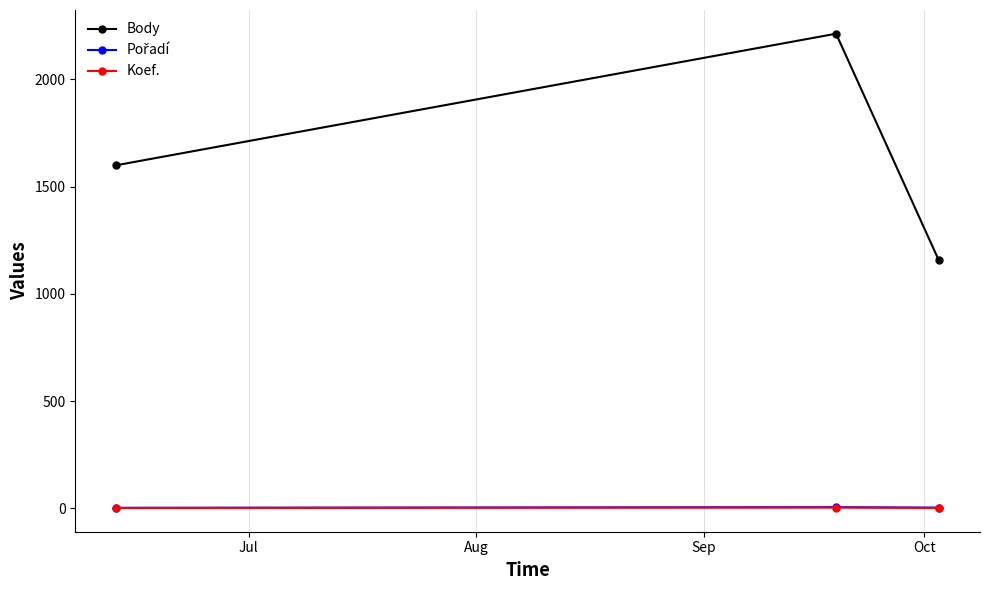

Does the chart have visible grid lines?

Yes